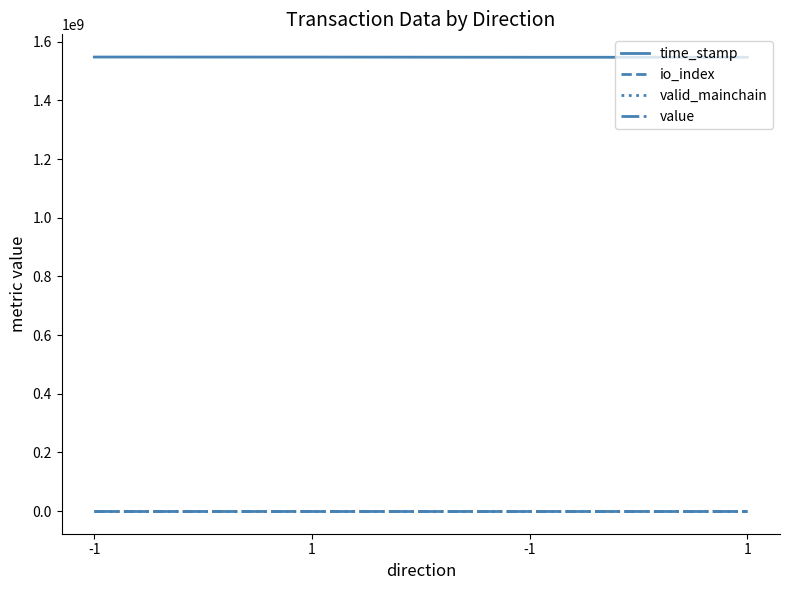

Between 1 and -1, which is larger?

1